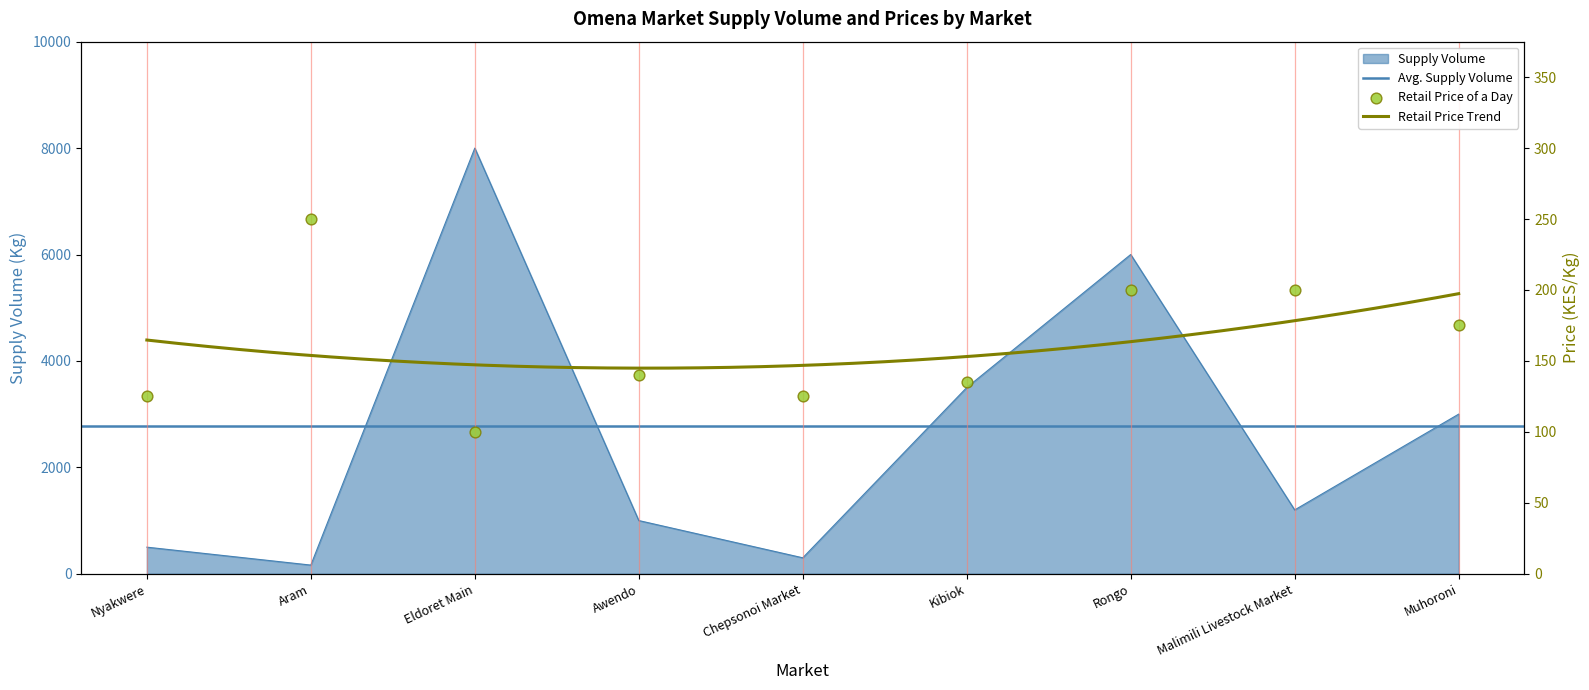

What is the ratio of the value at Chepsonoi Market to the value at Muhoroni?

0.1